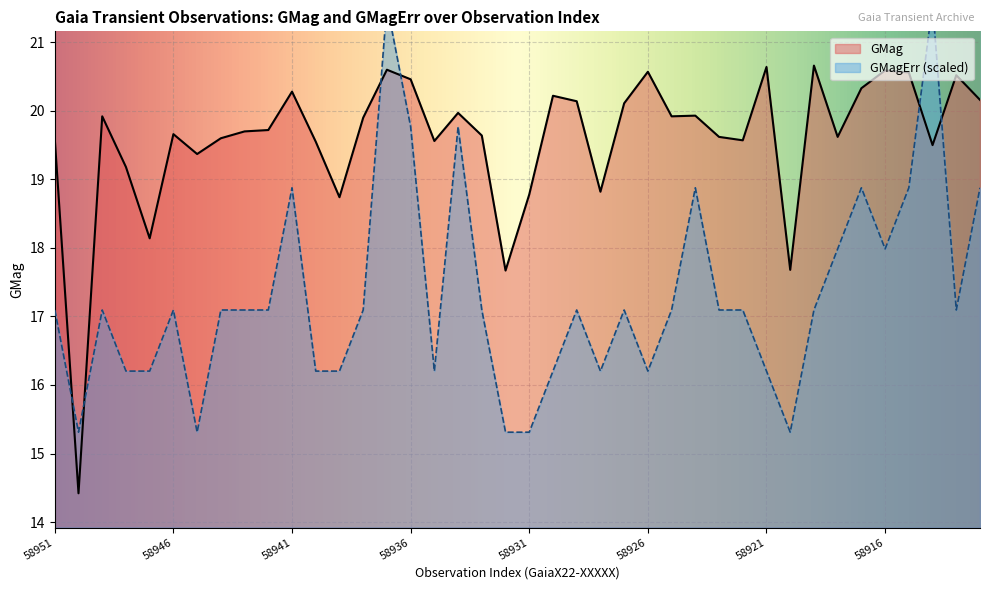

Reading right to left, transcribe all the data shown in this chart.

GMag: 20.2	20.5	19.5	20.6	20.6	20.3	19.6	20.7	17.7	20.6	19.6	19.6	19.9	19.9	20.6	20.1	18.8	20.1	20.2	18.8	17.7	19.6	20.0	19.6	20.5	20.6	19.9	18.7	19.6	20.3	19.7	19.7	19.6	19.4	19.7	18.1	19.2	19.9	14.4	19.6
GMagErr: 18.9	17.1	21.6	18.9	18.0	18.9	18.0	17.1	15.3	16.2	17.1	17.1	18.9	17.1	16.2	17.1	16.2	17.1	16.2	15.3	15.3	17.1	19.8	16.2	19.8	21.6	17.1	16.2	16.2	18.9	17.1	17.1	17.1	15.3	17.1	16.2	16.2	17.1	15.3	17.1